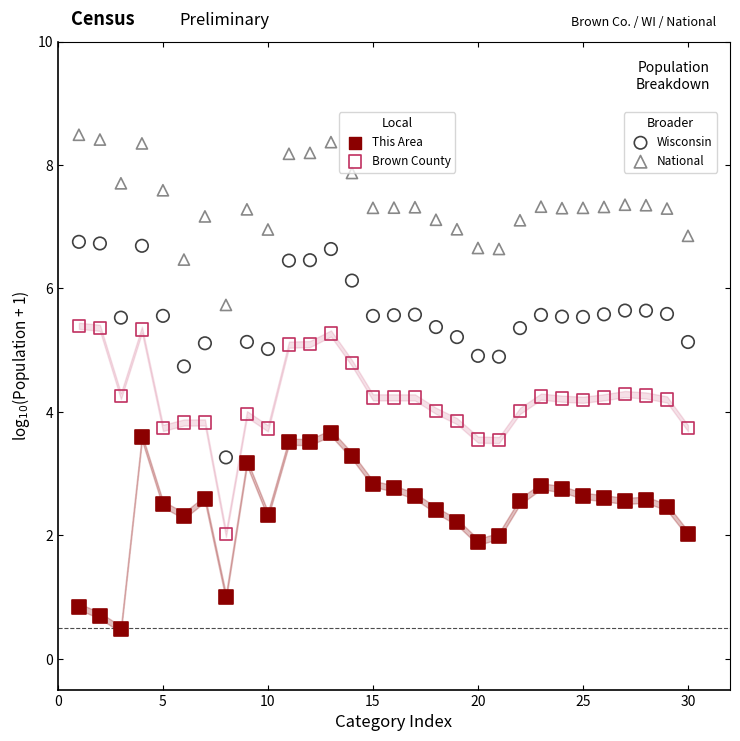

Across all data points, what is the range of Y values (max minus min)?

8.0